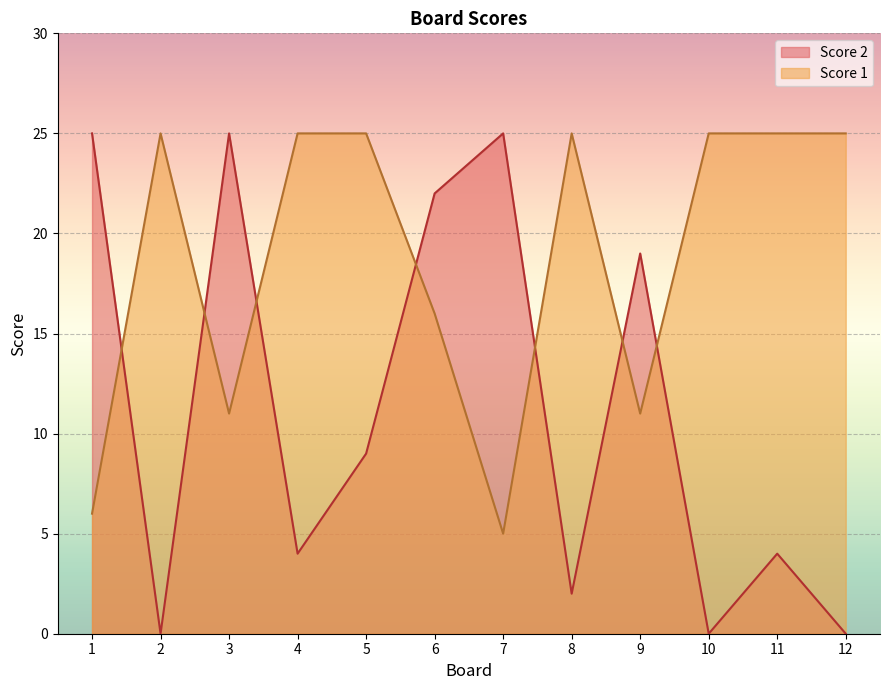

What is the average value of the Score 1 series?

19